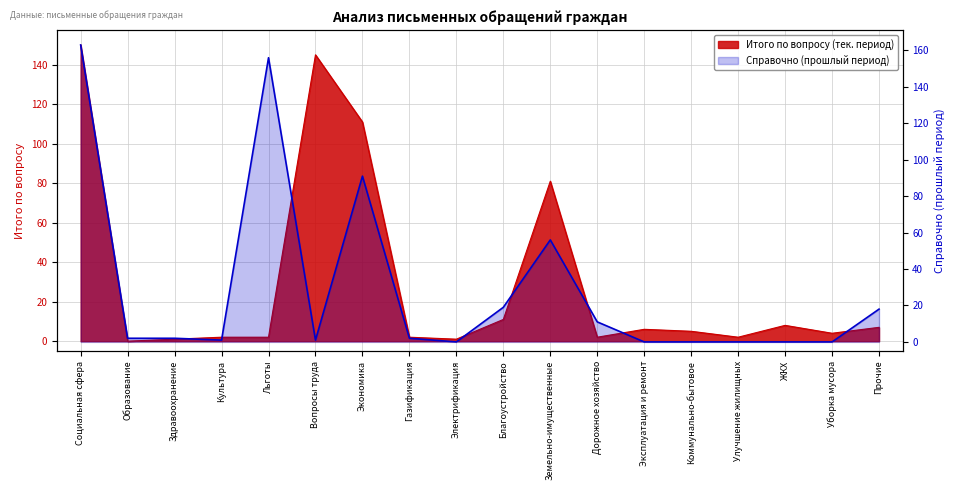

At which category does the chart reach its peak across all series?

Социальная сфера